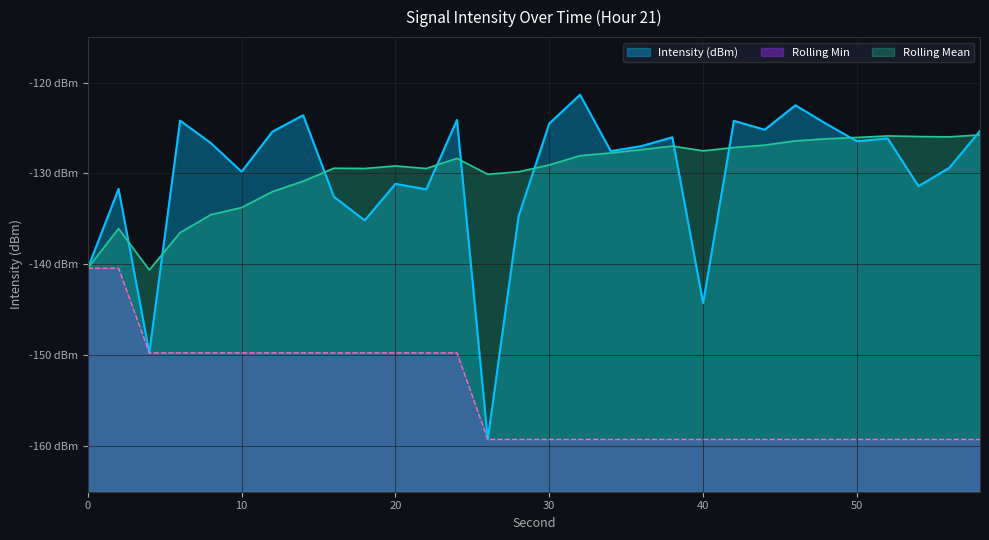

List the series in order of their peak value, lowest first.

Rolling Min, Rolling Mean, Intensity (dBm)